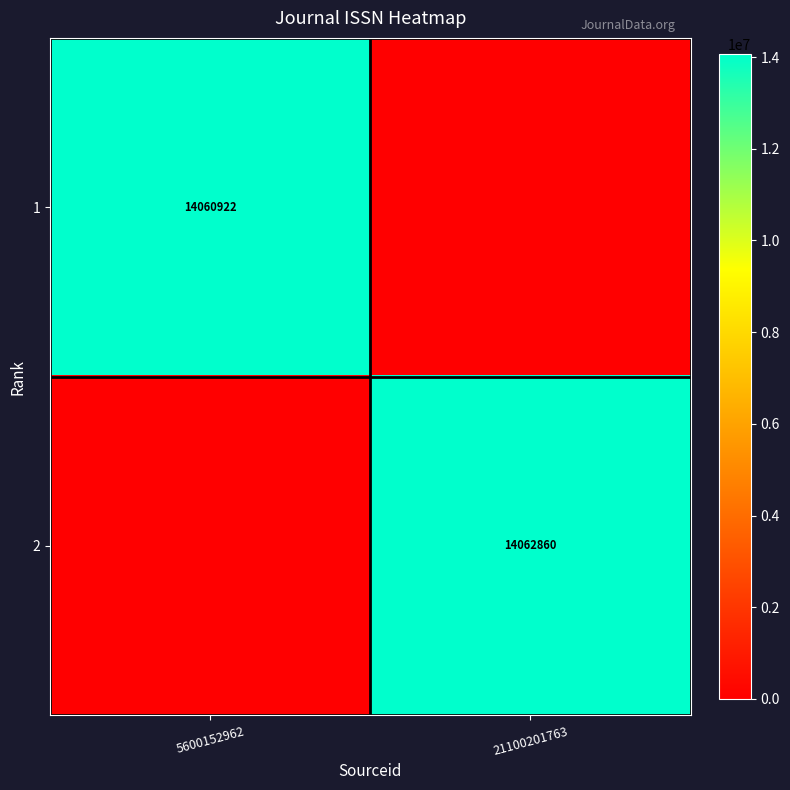

Is the value of 1 at 5600152962 greater than the value of 2 at 21100201763?

No